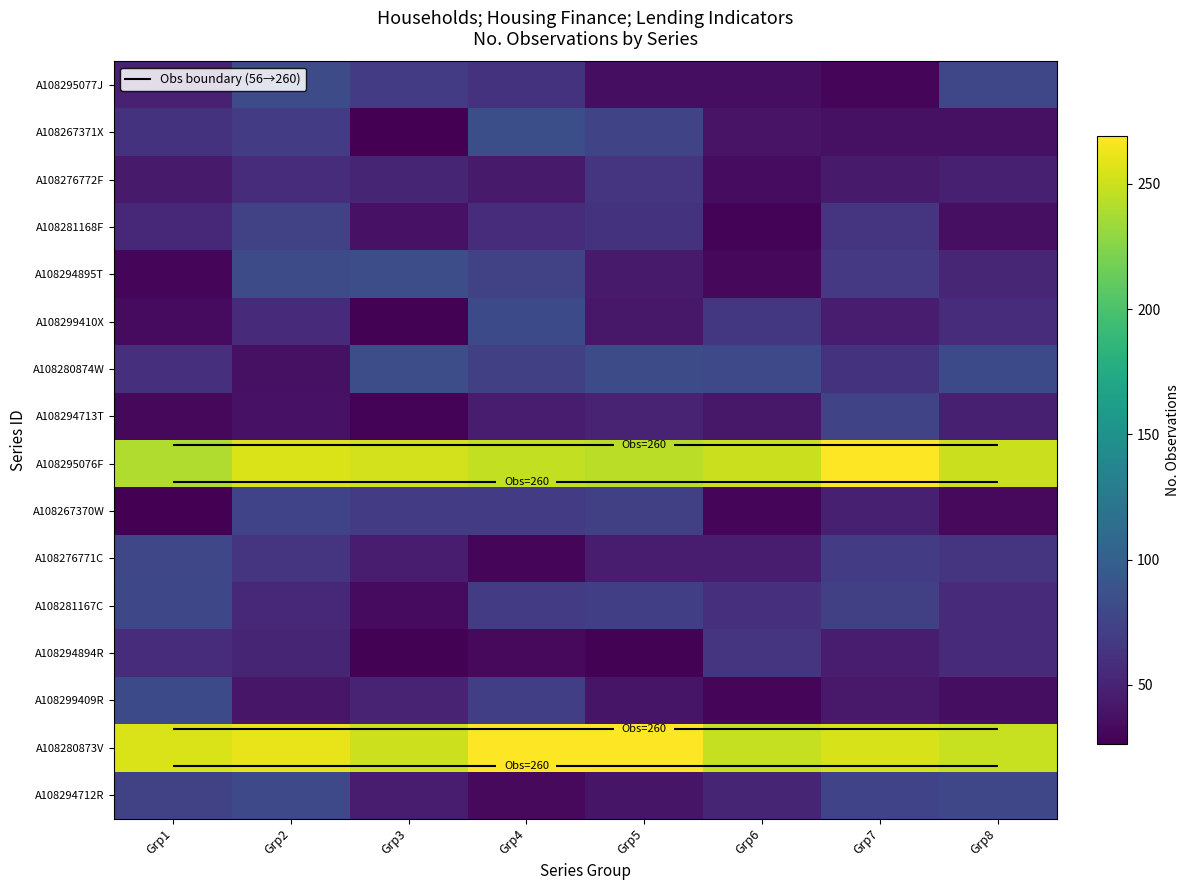

List the series in order of their peak value, highest first.

A108280873V, A108295076F, A108267371X, A108280874W, A108294895T, A108295077J, A108299410X, A108299409R, A108294712R, A108281167C, A108276771C, A108294713T, A108267370W, A108281168F, A108294894R, A108276772F